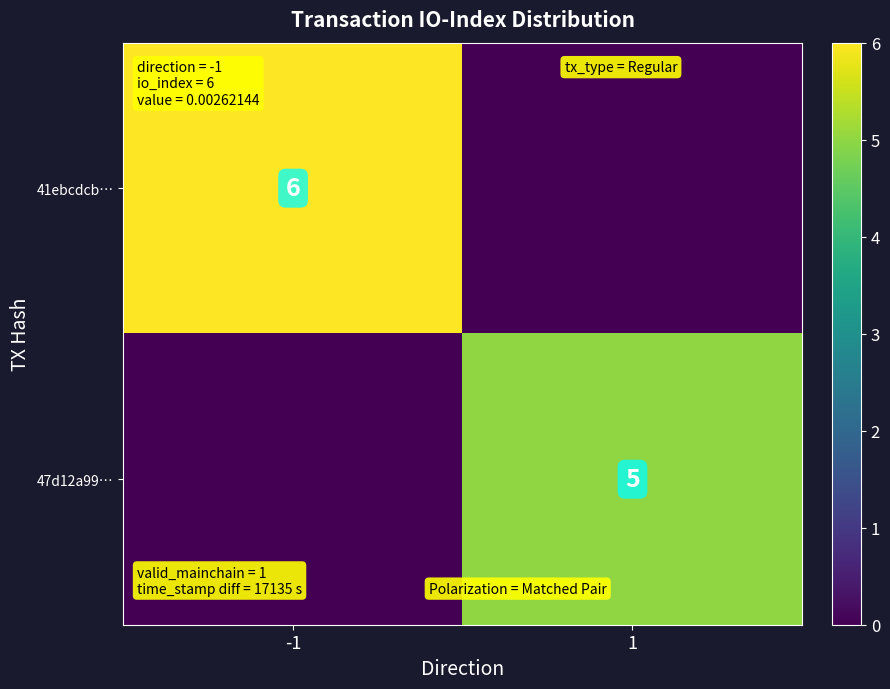

True or false: 41ebcdcb… has a value of 6 at -1.

True